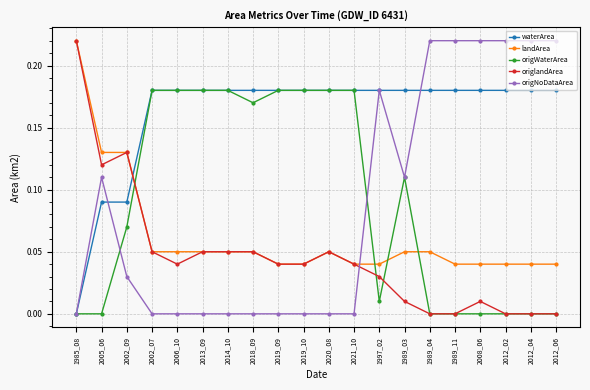

How many series are shown in this chart?

5